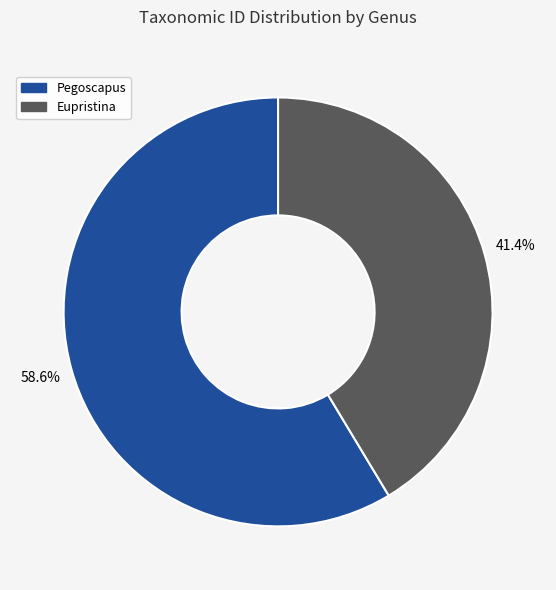

To the nearest percent, what is the combined percentage of Pegoscapus and Eupristina?

100%